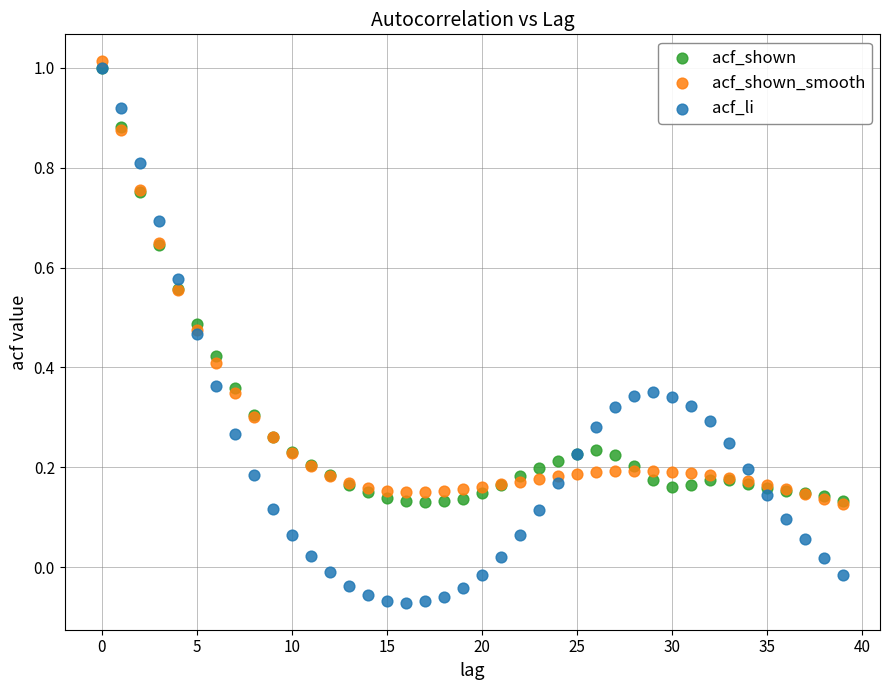

What are all the series names shown in the legend?

acf_shown, acf_shown_smooth, acf_li